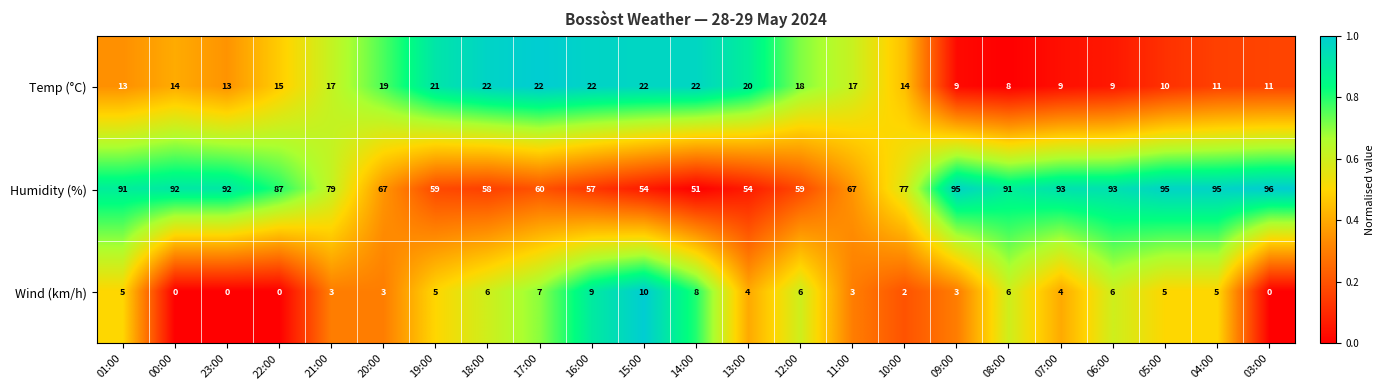

What is the average value of the Humidity (%) series?

77